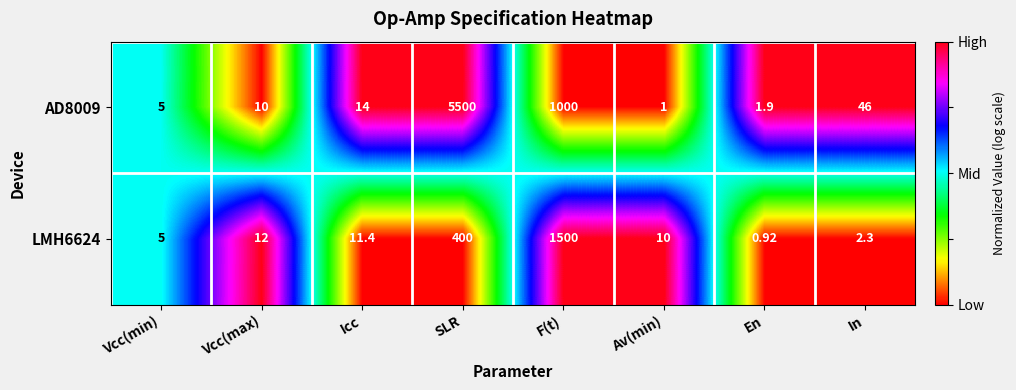

At which category does the chart reach its peak across all series?

SLR